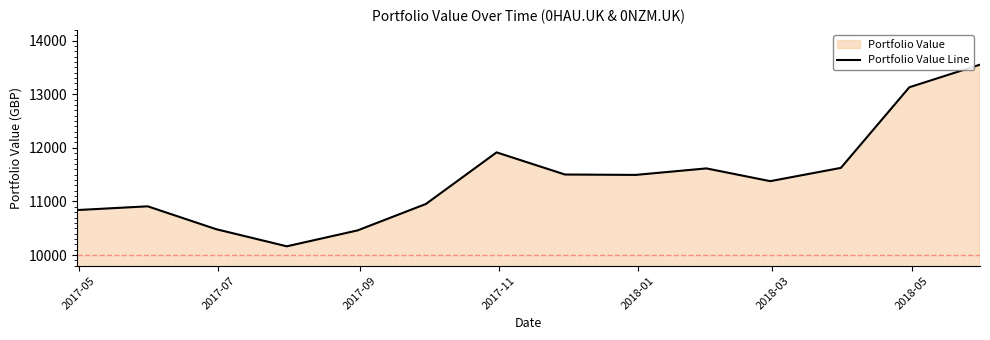

What is the greatest value displayed?

13551.4